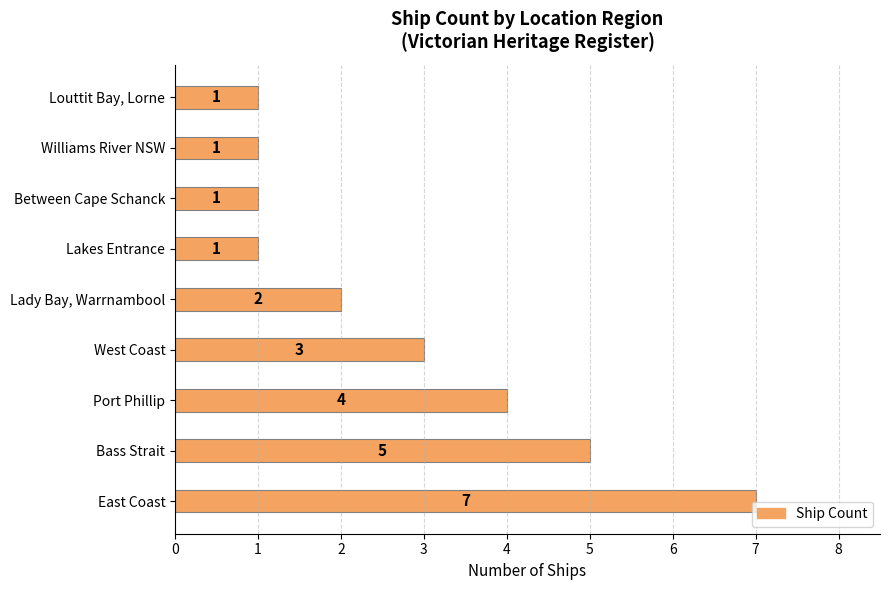

What is the ratio of the value at Bass Strait to the value at East Coast?

0.7